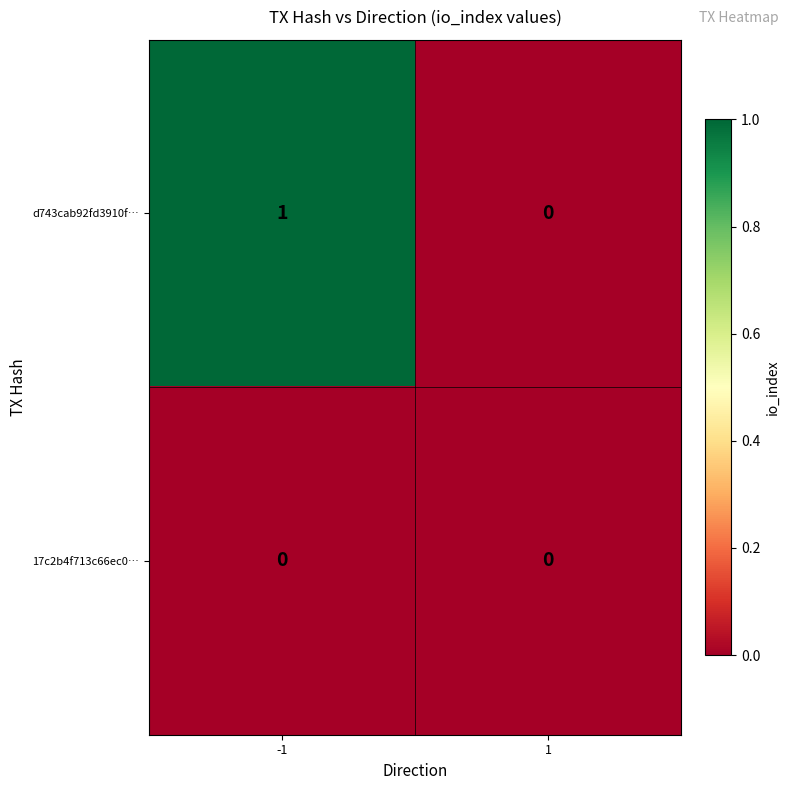

Which series has the largest range (max minus min)?

d743cab92fd3910f…